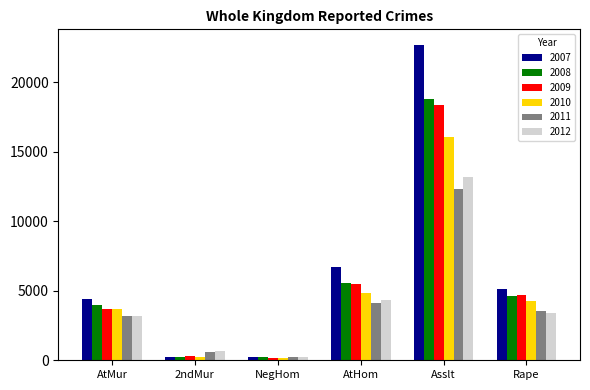

The value of 2010 at Rape is 2208. True or false?

False